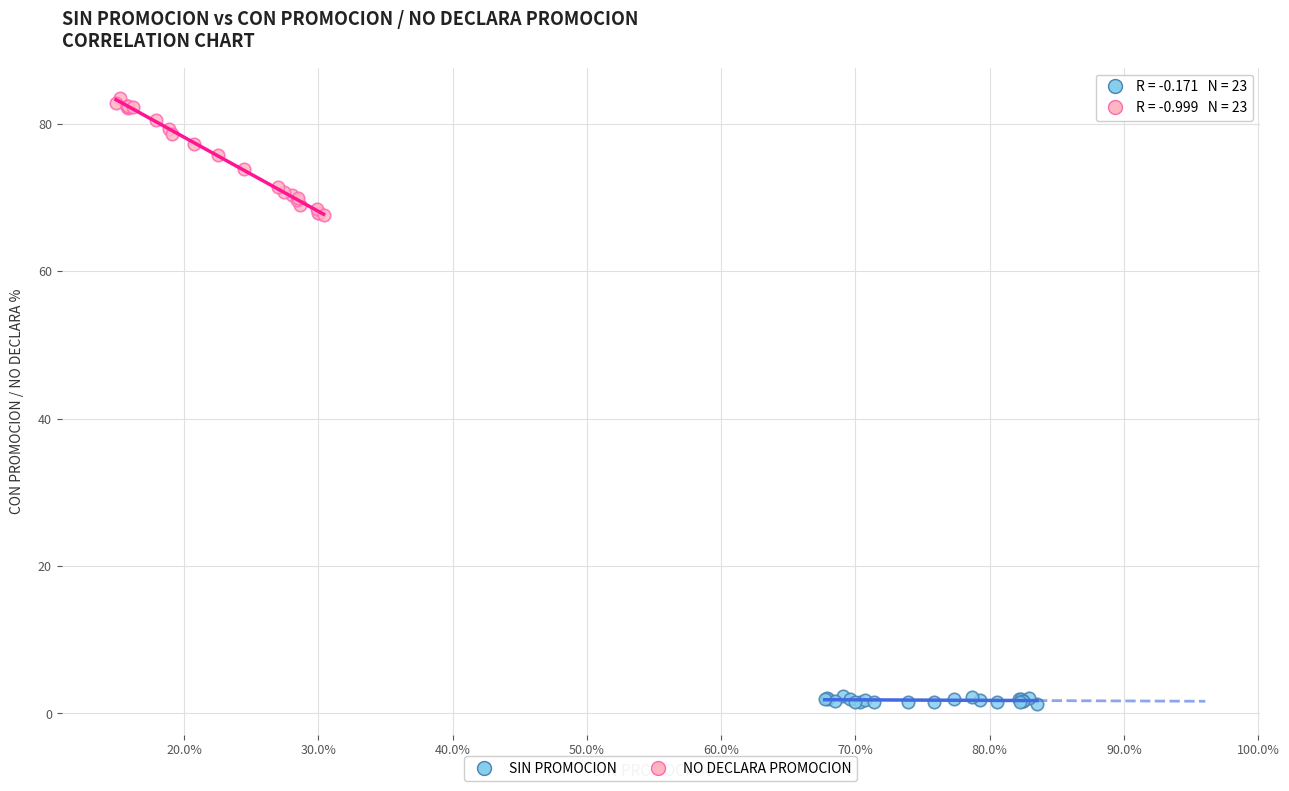

Which series has the largest Y range (max minus min)?

NO DECLARA PROMOCION